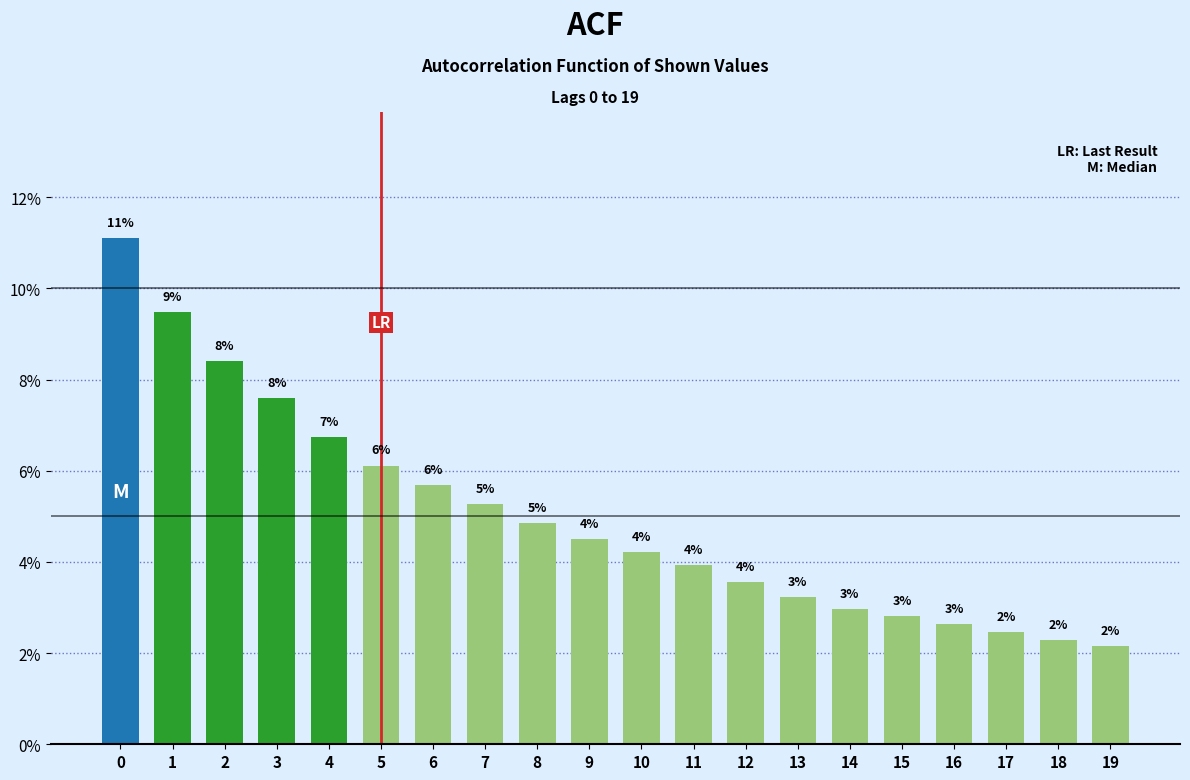

Does the chart contain any negative values?

No